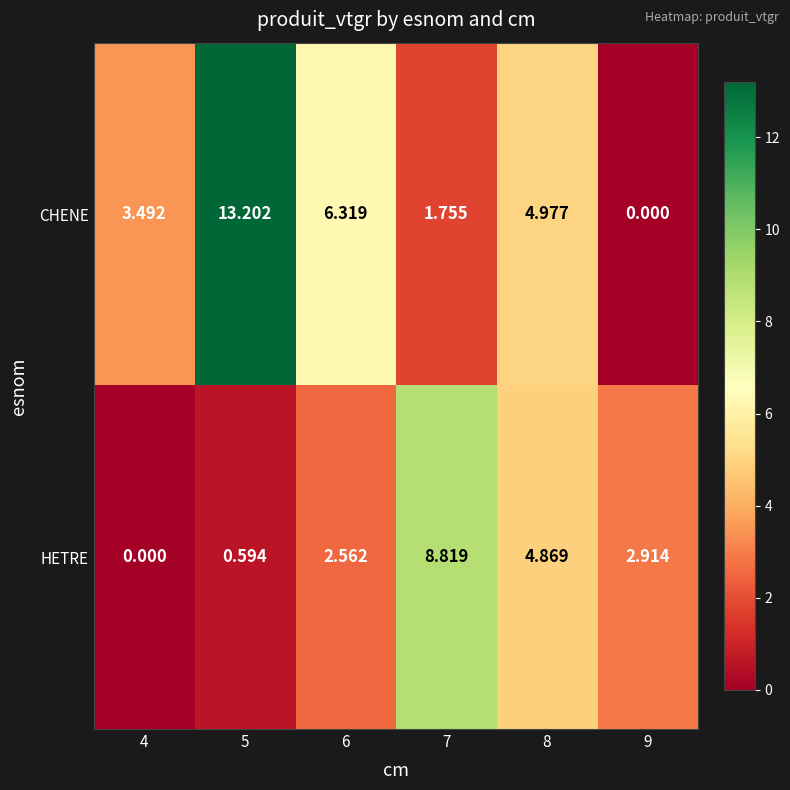

List the series in order of their peak value, highest first.

CHENE, HETRE